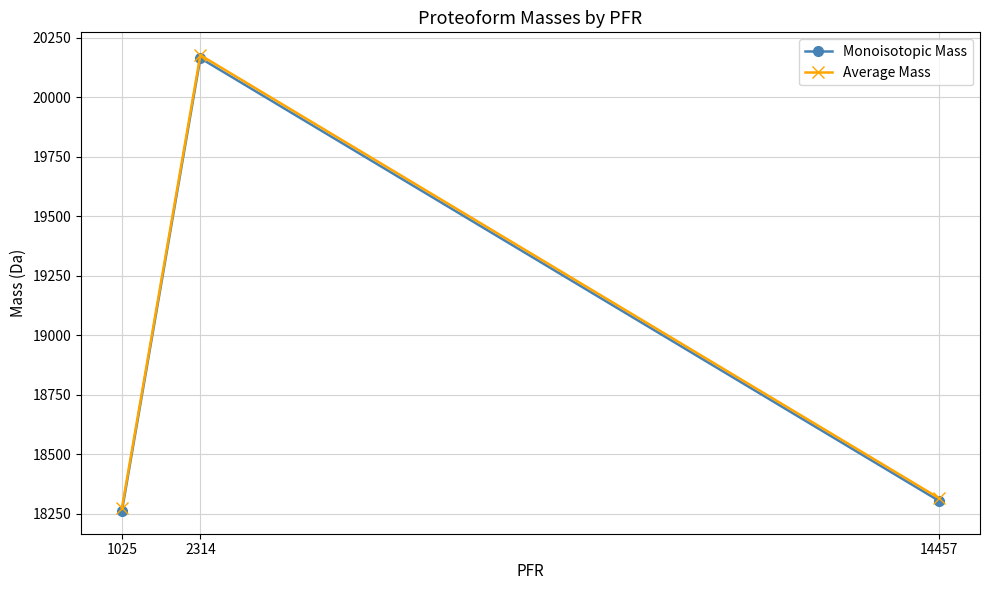

Reading left to right, list all the values displayed in this chart.

Monoisotopic Mass: 18262.4	20164.5	18304.4
Average Mass: 18273.7	20177.1	18315.8